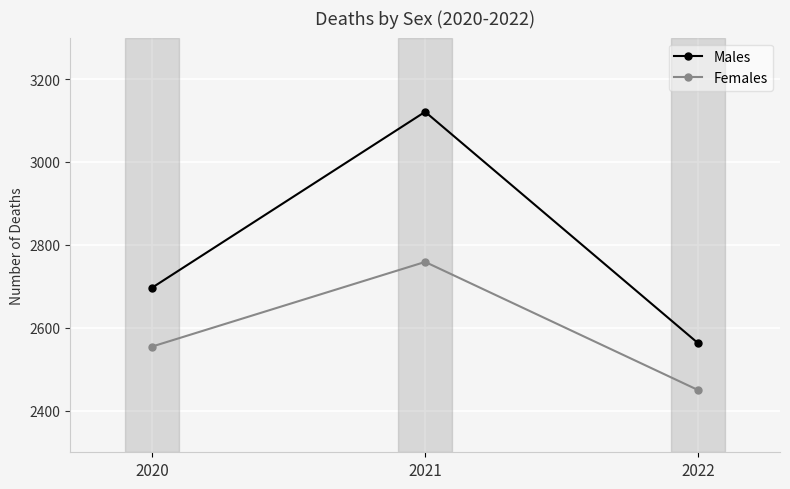

What is the lowest value of the Females series?

2450